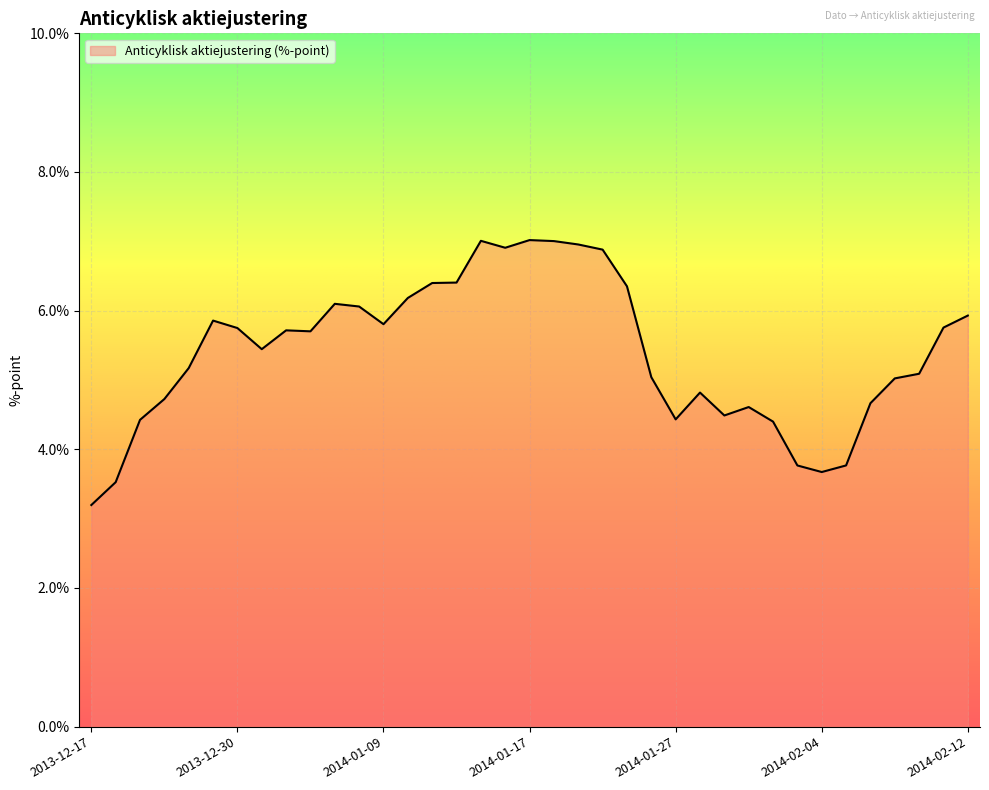

What is the smallest value displayed?

3.2